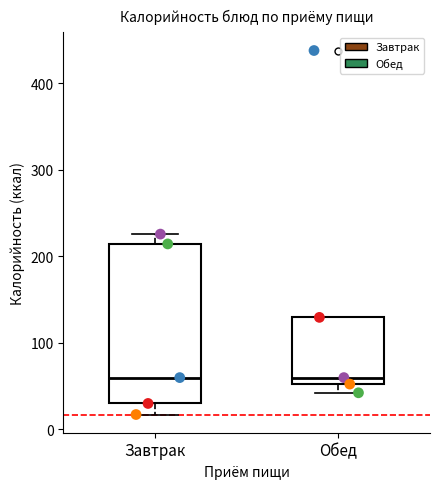

Comparing the boxes themselves (not the whiskers), which one is the tallest?

Завтрак